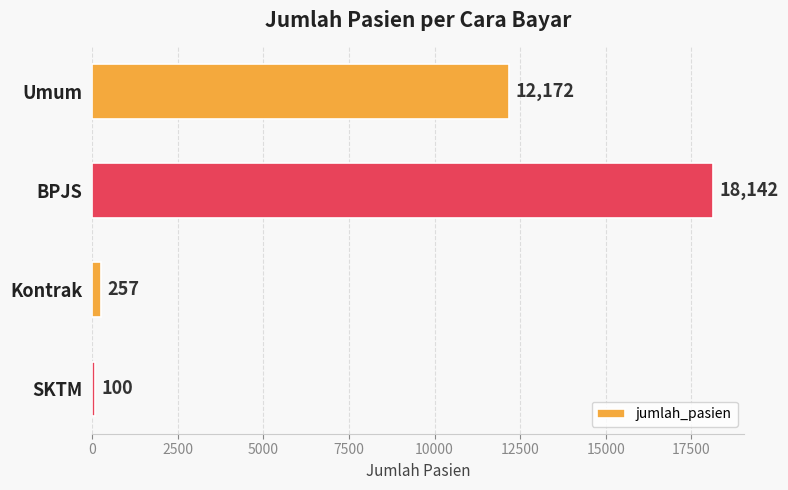

What is the change in value from BPJS to SKTM?

-18042